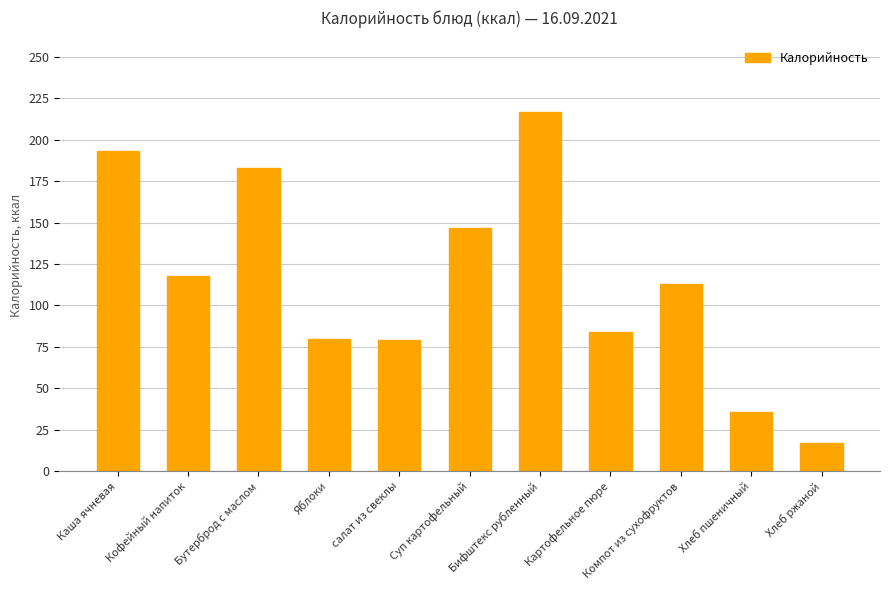

What position from the right is Каша ячневая?

11